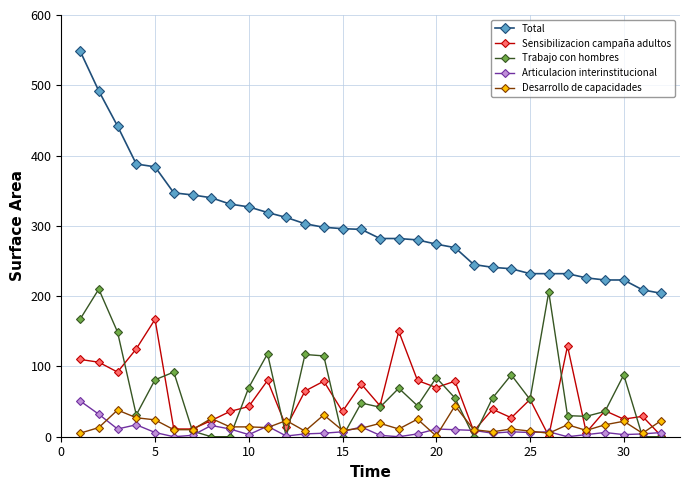

How many lines are shown in the chart?

5